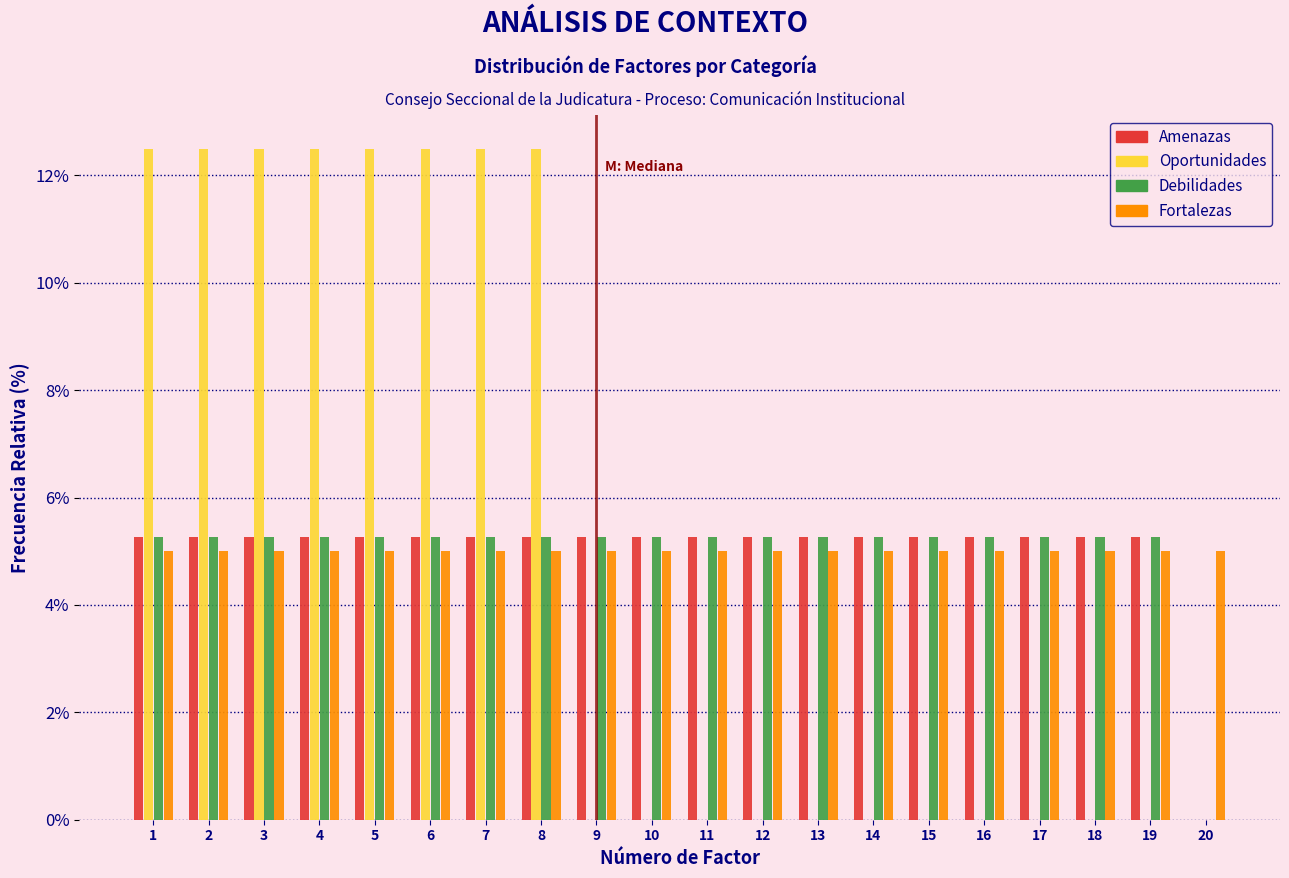

What is the sum of the Amenazas values at 10 and 12?

10.5